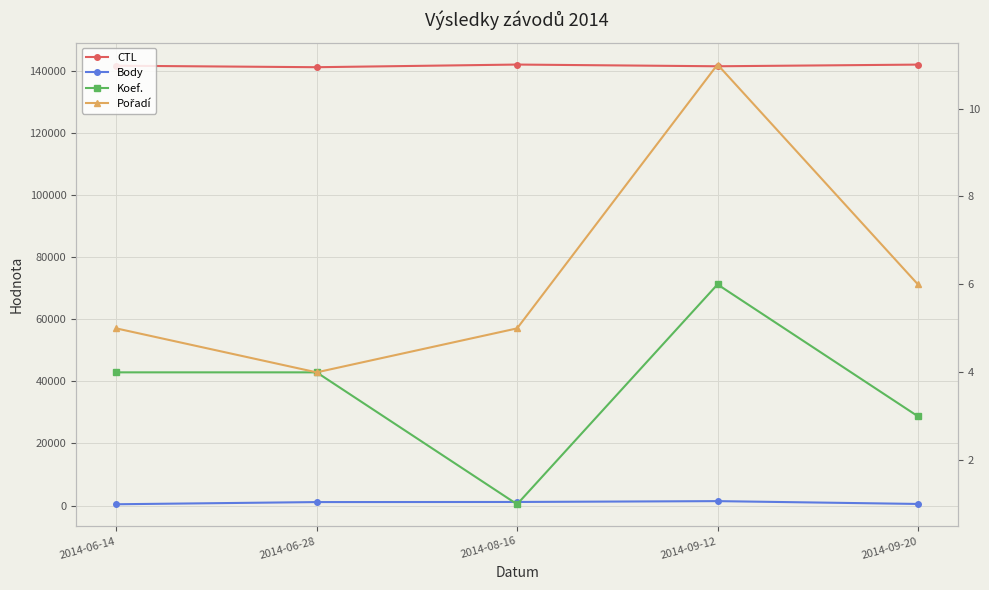

Between 2014-08-16 and 2014-06-14, which is larger?

2014-08-16